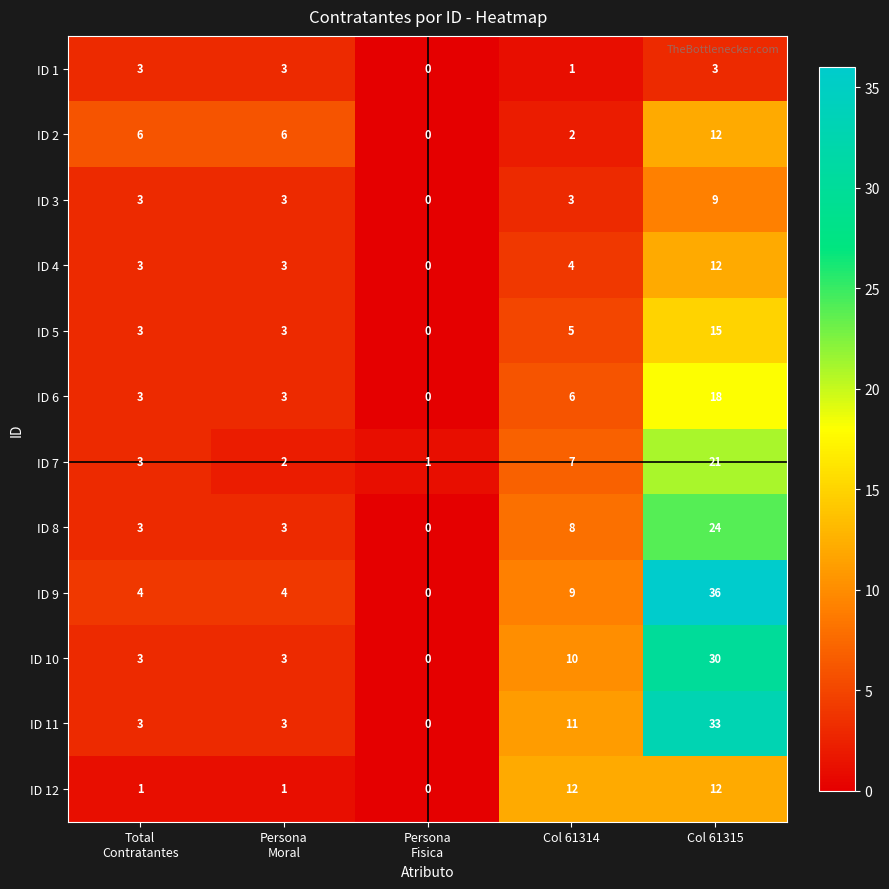

How many data points does each series have?

5